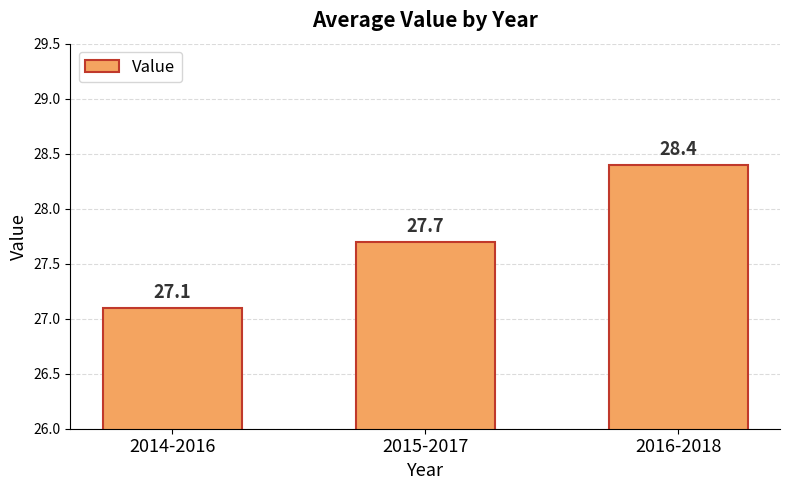

What is the difference between the maximum and minimum values?

1.3